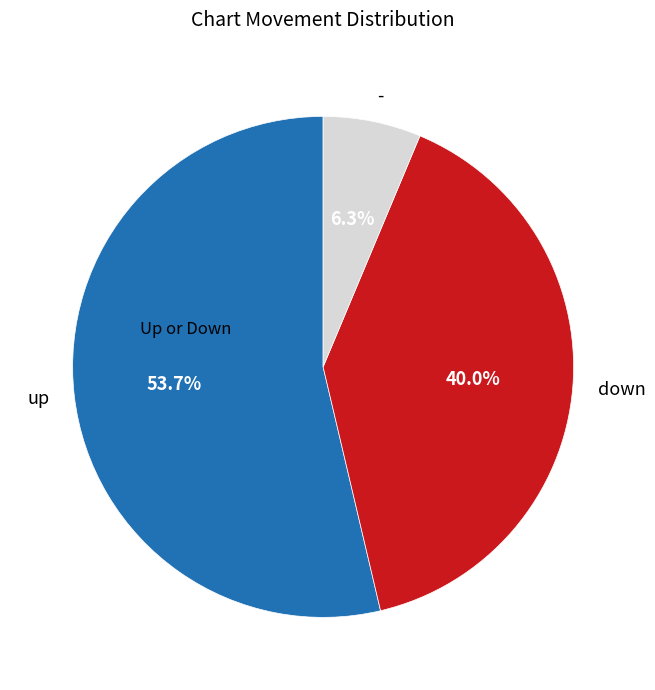

The down slice represents 28% of the pie. True or false?

False